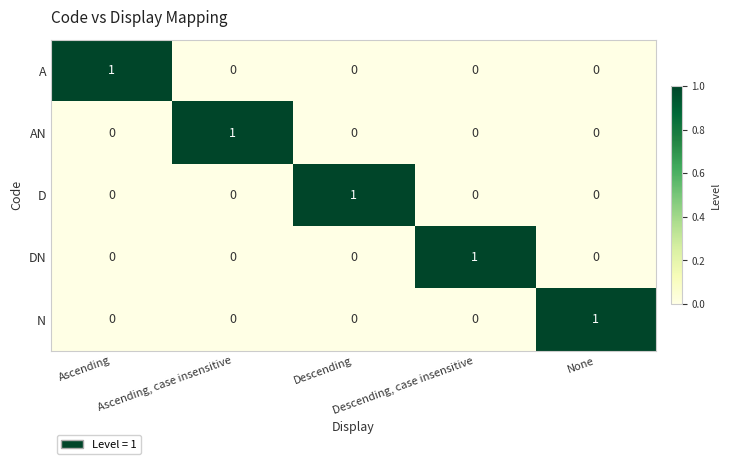

How many N values are between 0 and 1?

5